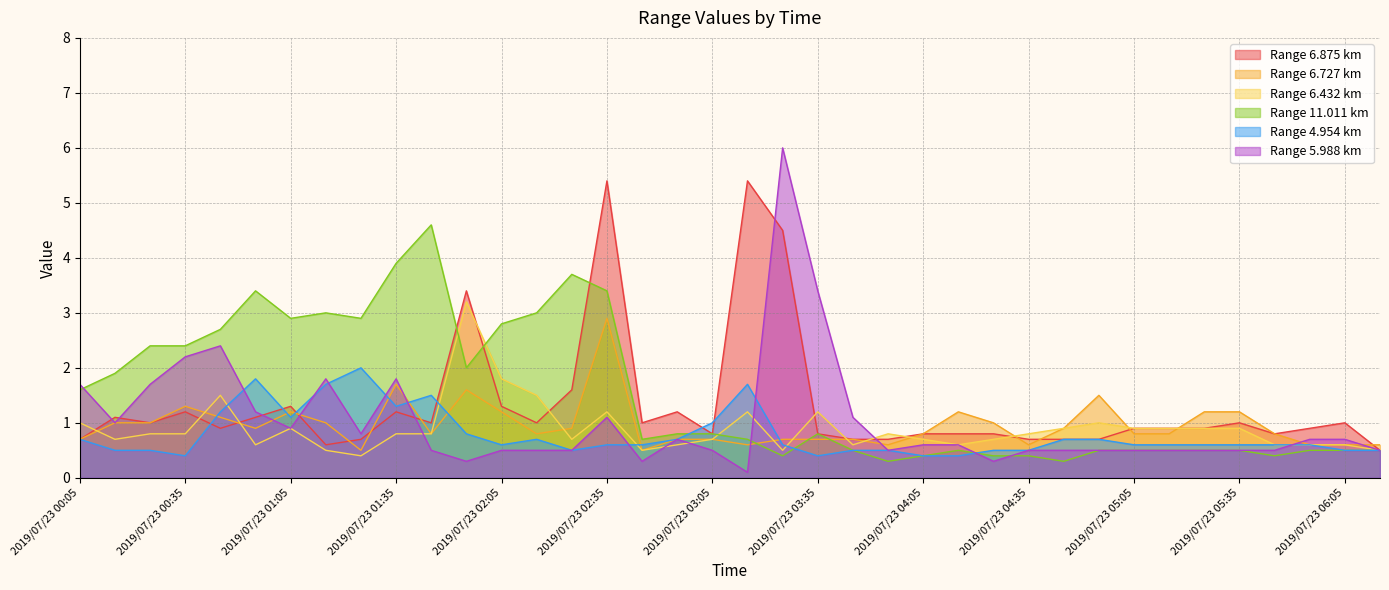

What is the greatest value displayed?

6.0